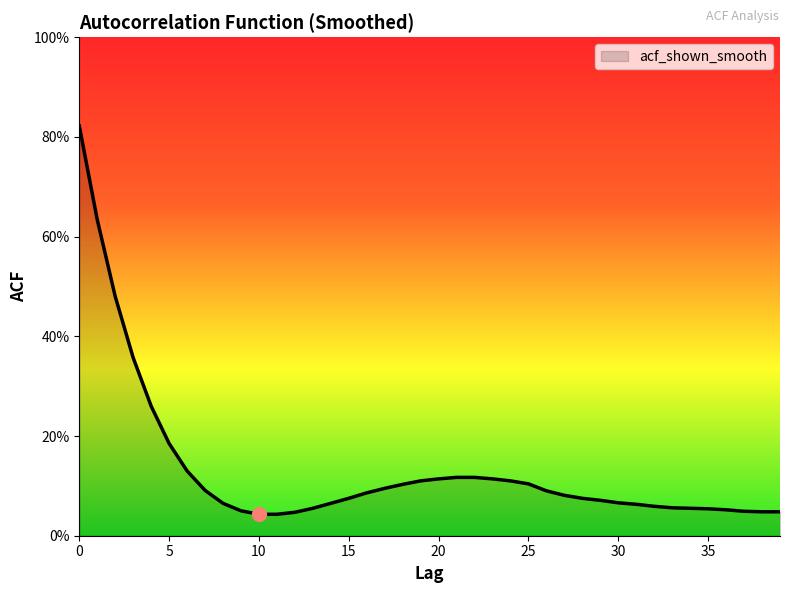

Does the chart display data point markers on the line(s)?

No